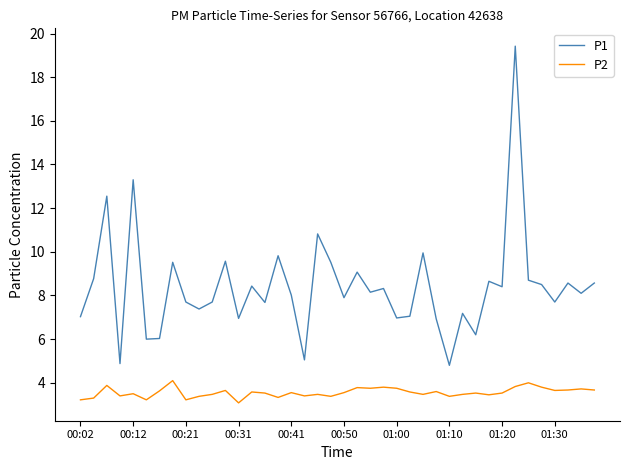

What is the average value of the P2 series?

3.6